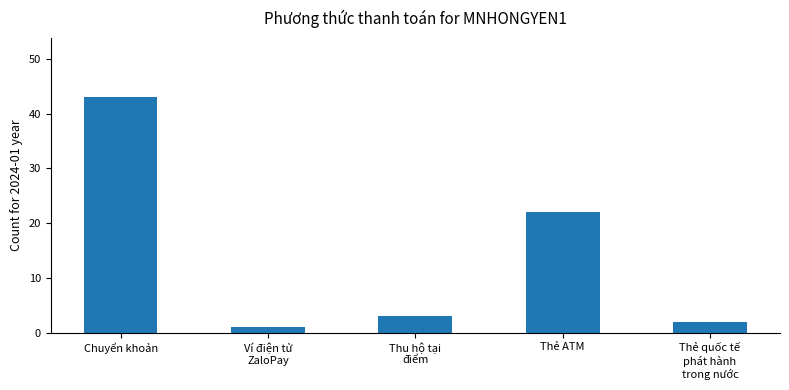

What is the sum of all values?

71